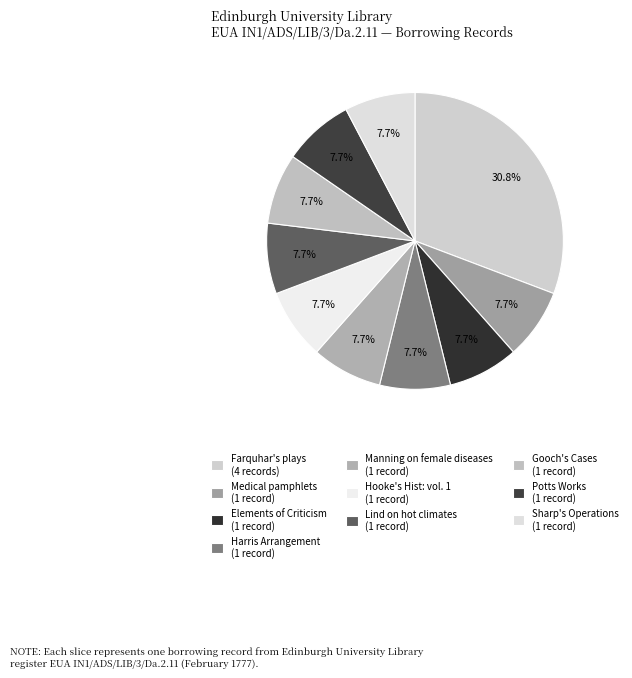

To the nearest percent, what is the average slice percentage?

10%